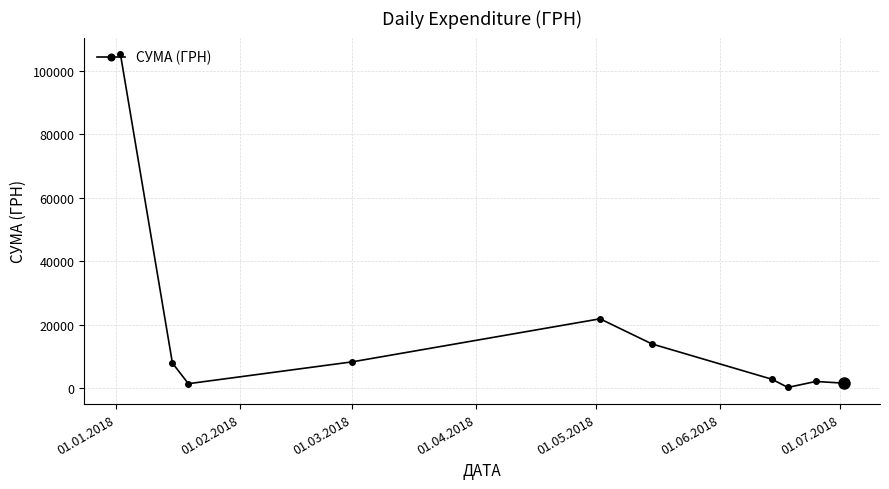

True or false: the data has more than 2 interior local peaks.

False